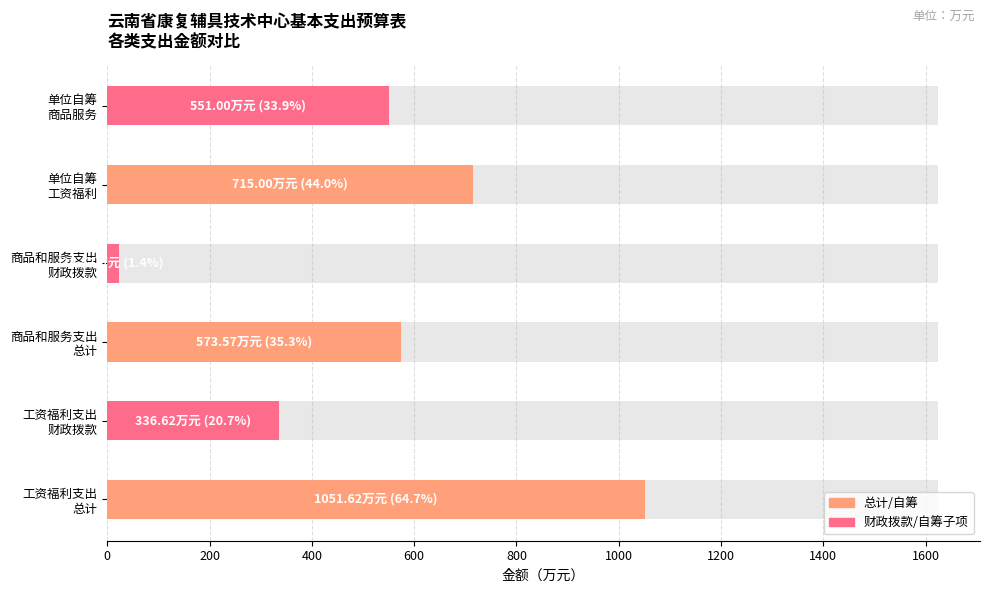

List the labels in order of 工资福利支出 value, smallest first.

财政拨款, 单位自筹, 总计